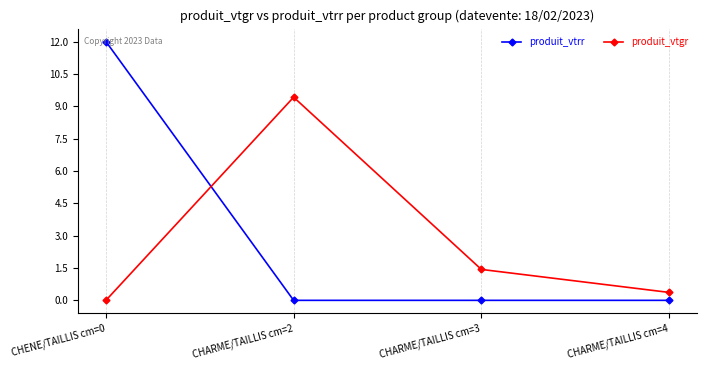

What is the spread (max minus min) of values at CHARME/TAILLIS cm=3?

1.4